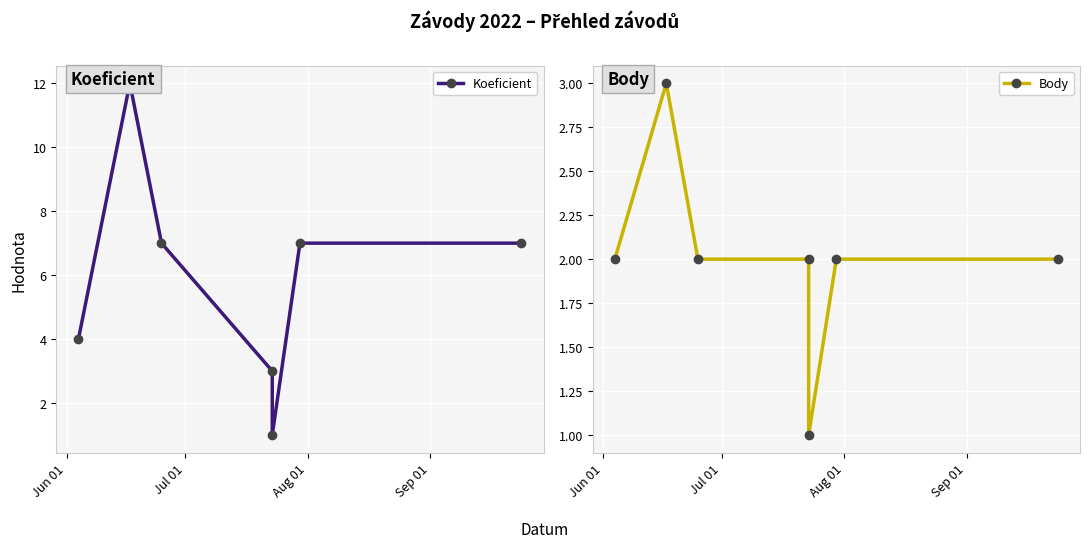

True or false: Body and Koeficient cross at least once.

False